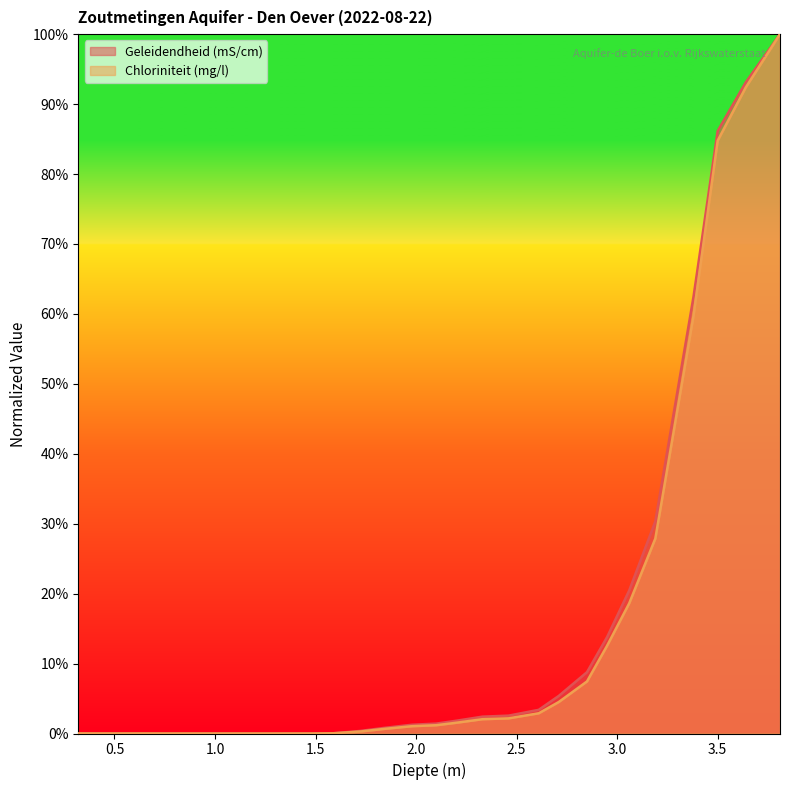

True or false: Chloriniteit (mg/l) and Geleidendheid (mS/cm) cross at least once.

True